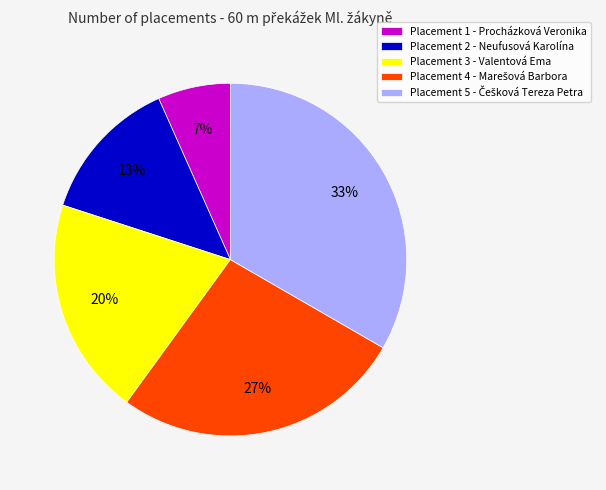

How many slices are in this pie chart?

5